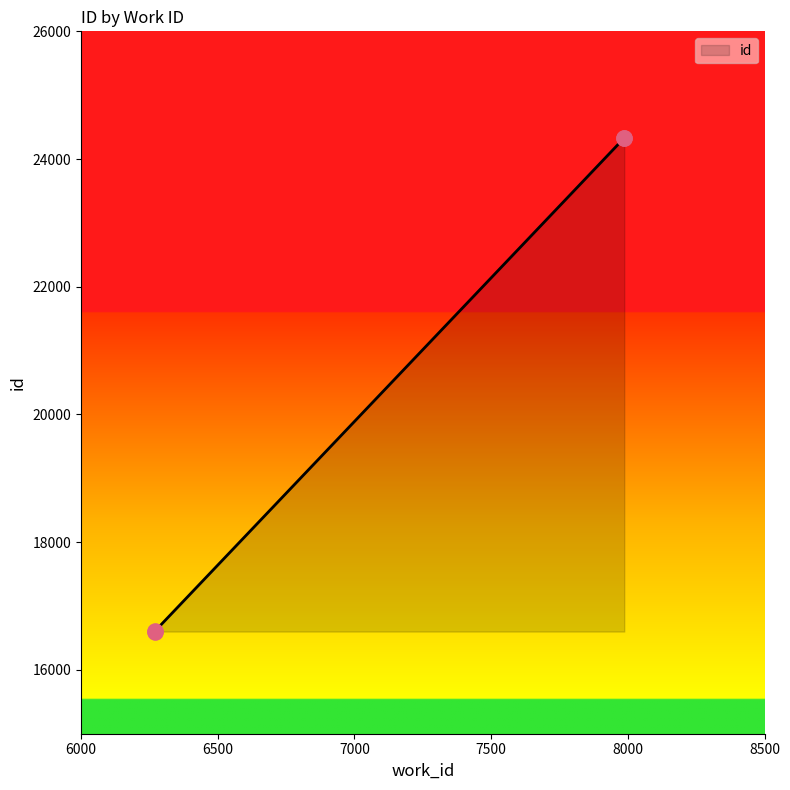

What is the change in value from 6270 to 7987?

+7731